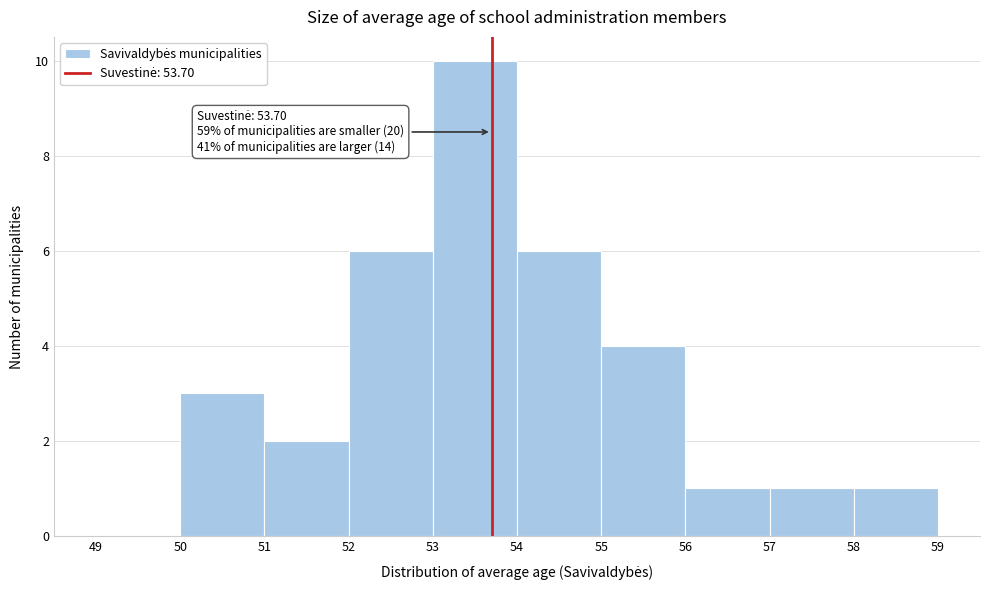

Which range on the x-axis has the tallest bar?

53 to 54